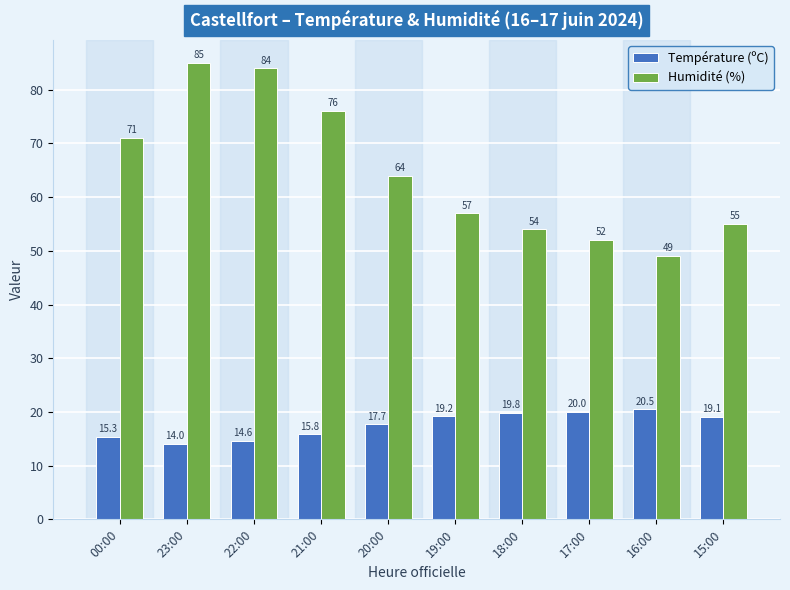

Reading left to right, extract all data points from this chart.

Température (ºC): 15.3	14.0	14.6	15.8	17.7	19.2	19.8	20.0	20.5	19.1
Humidité (%): 71.0	85.0	84.0	76.0	64.0	57.0	54.0	52.0	49.0	55.0